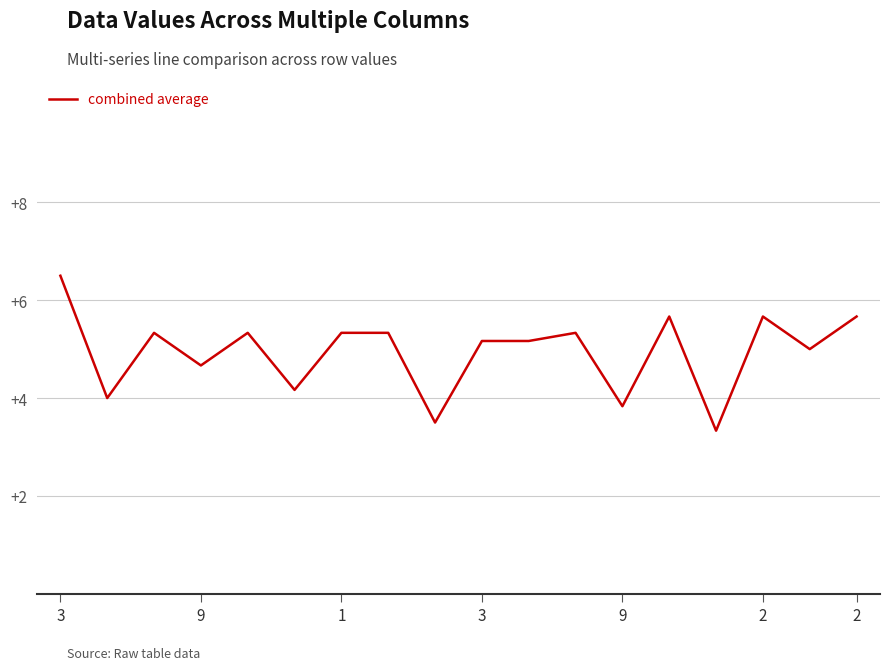

What is the minimum value shown in the chart?

3.3